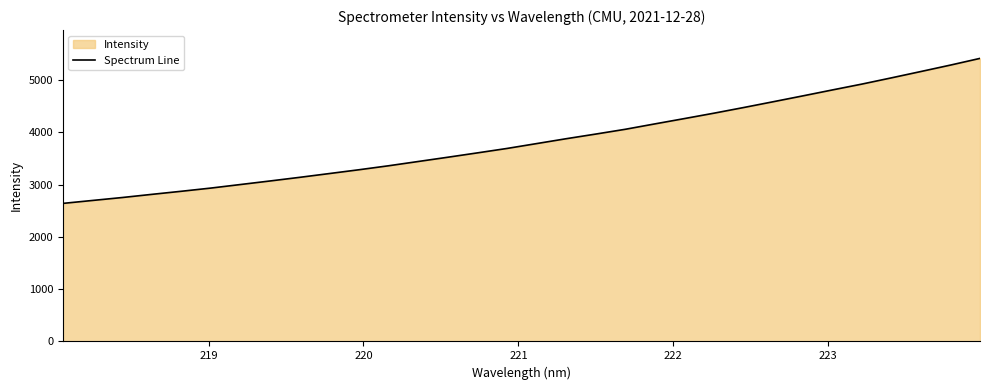

What is the greatest value displayed?

5410.9